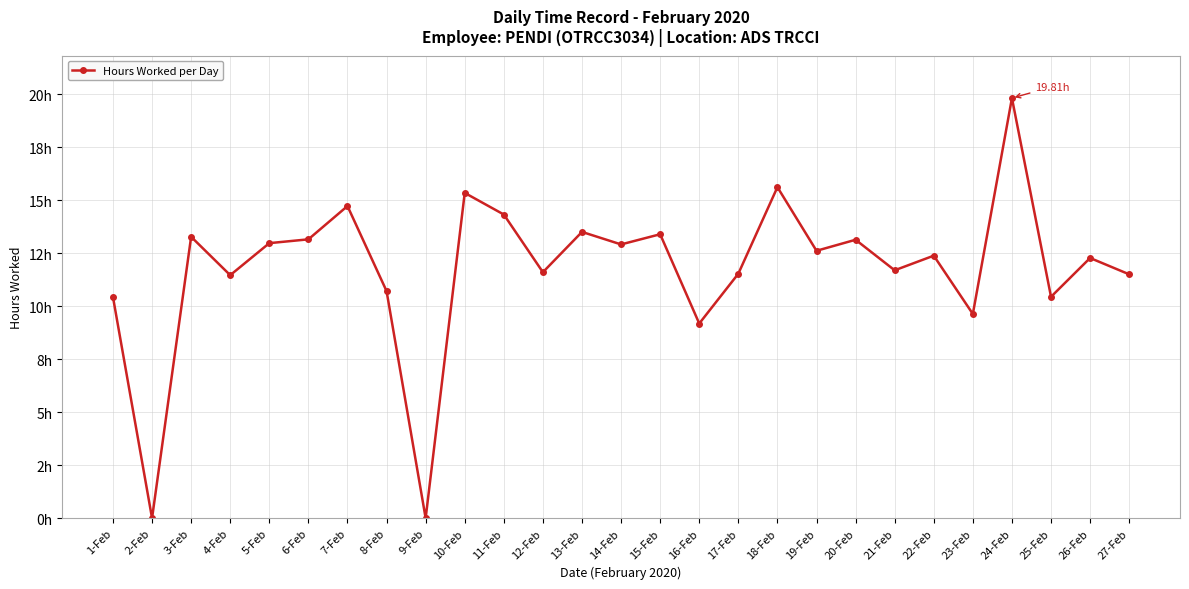

List the labels in order of value, smallest first.

2-Feb, 9-Feb, 16-Feb, 23-Feb, 1-Feb, 25-Feb, 8-Feb, 4-Feb, 27-Feb, 17-Feb, 12-Feb, 21-Feb, 26-Feb, 22-Feb, 19-Feb, 14-Feb, 5-Feb, 20-Feb, 6-Feb, 3-Feb, 15-Feb, 13-Feb, 11-Feb, 7-Feb, 10-Feb, 18-Feb, 24-Feb